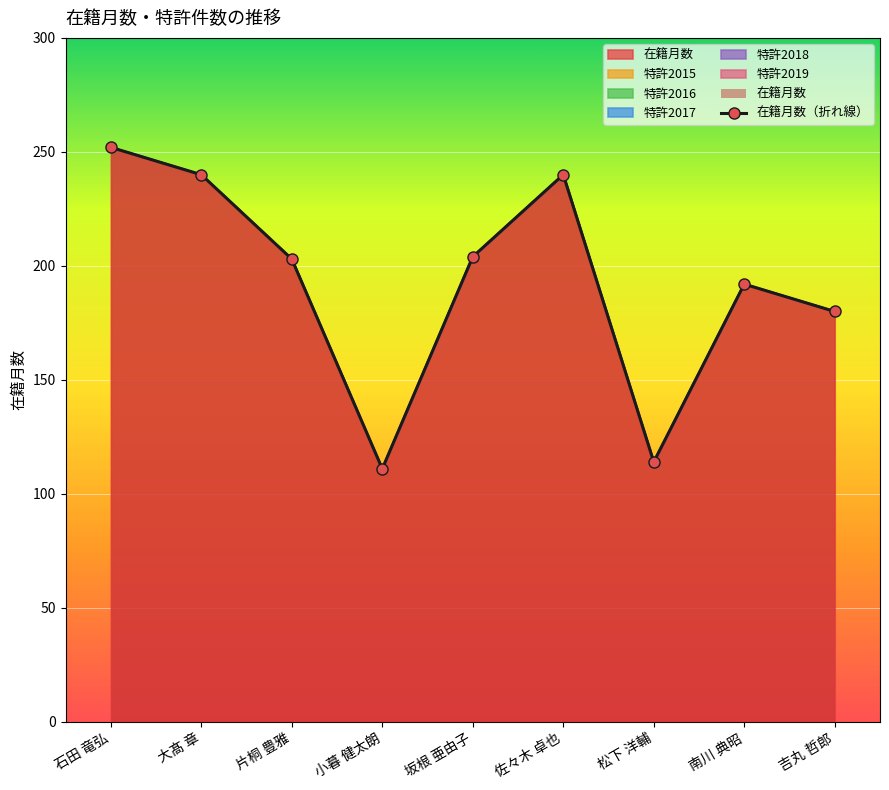

How many points are lower than both their immediate neighbors (excluding endpoints)?

2